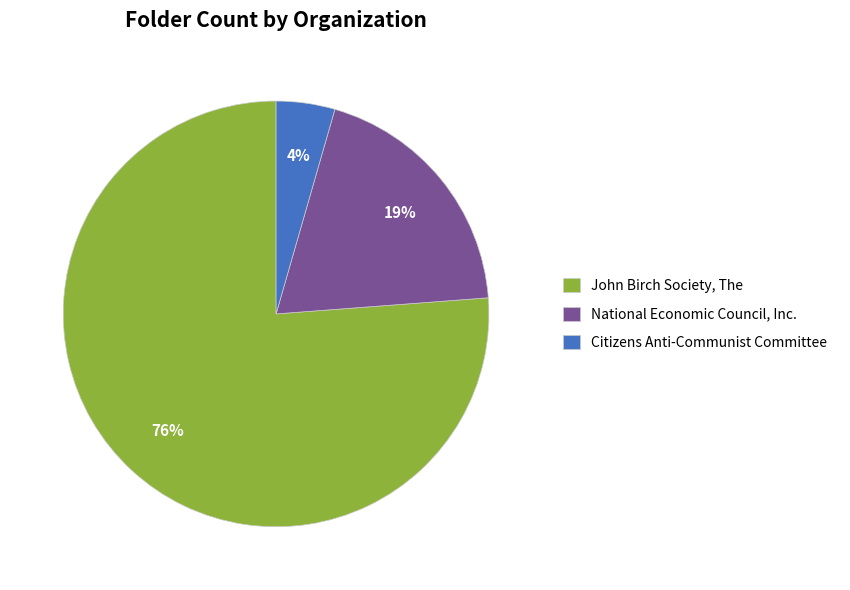

Does any single category account for the majority?

Yes